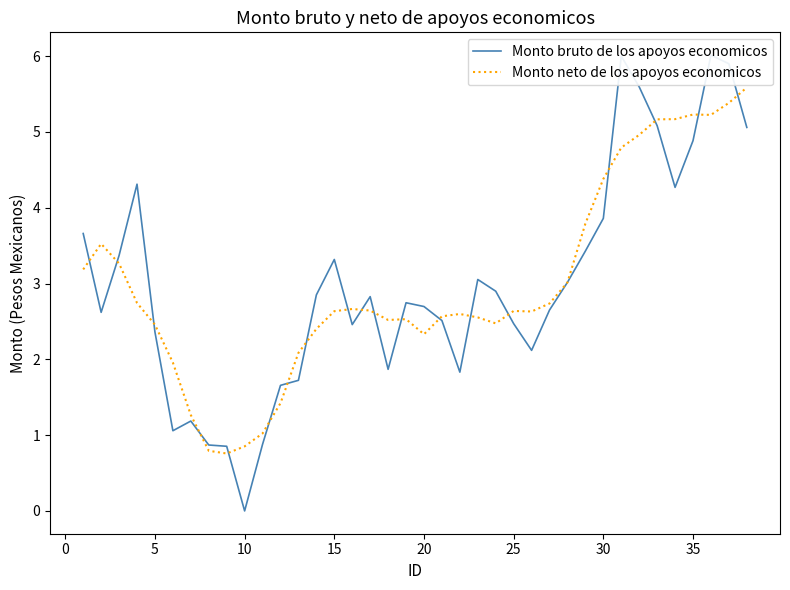

How many values in the Monto neto de los apoyos economicos series are below 2?

7